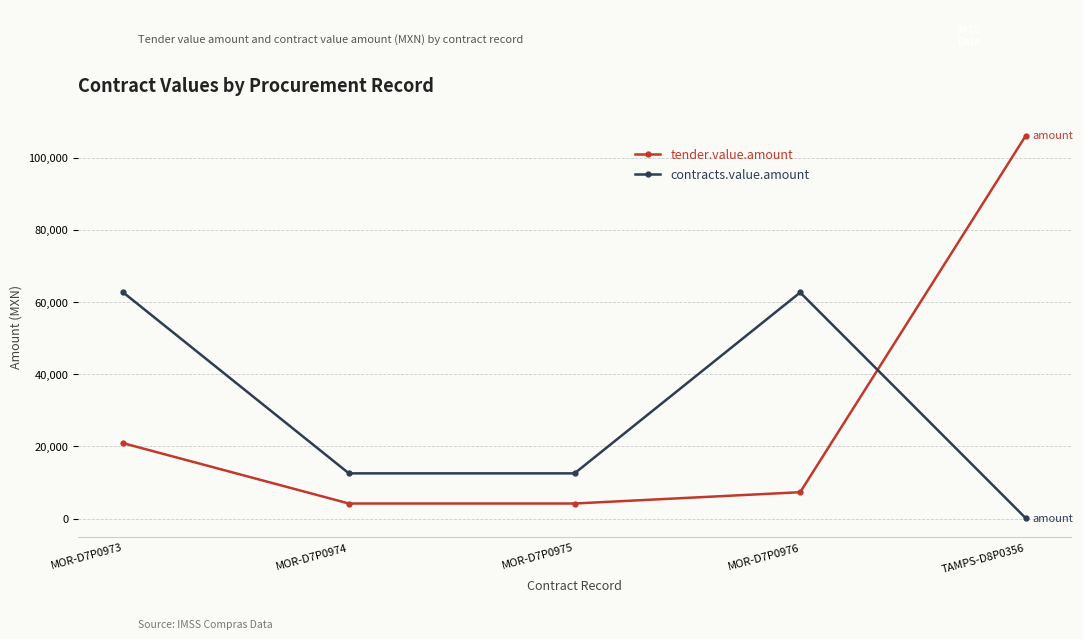

What is the maximum value shown in the chart?

106094.0